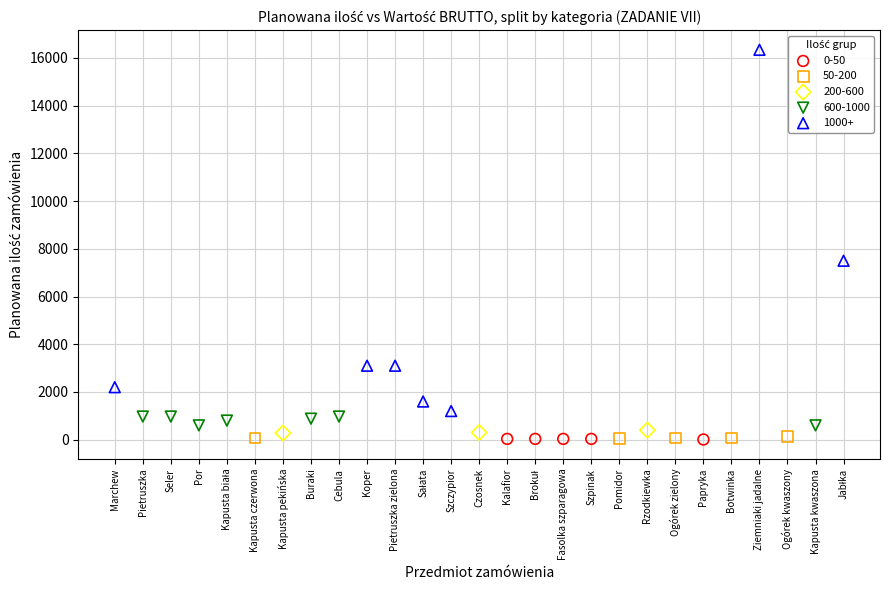

Which series has the widest spread of Y values?

1000+